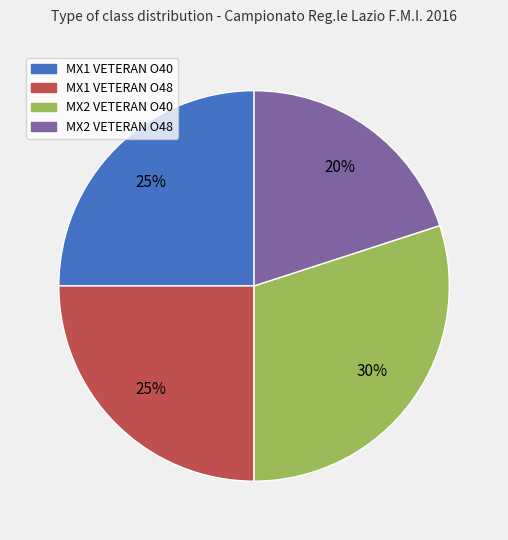

Which category has the biggest portion of the pie?

MX2 VETERAN O40